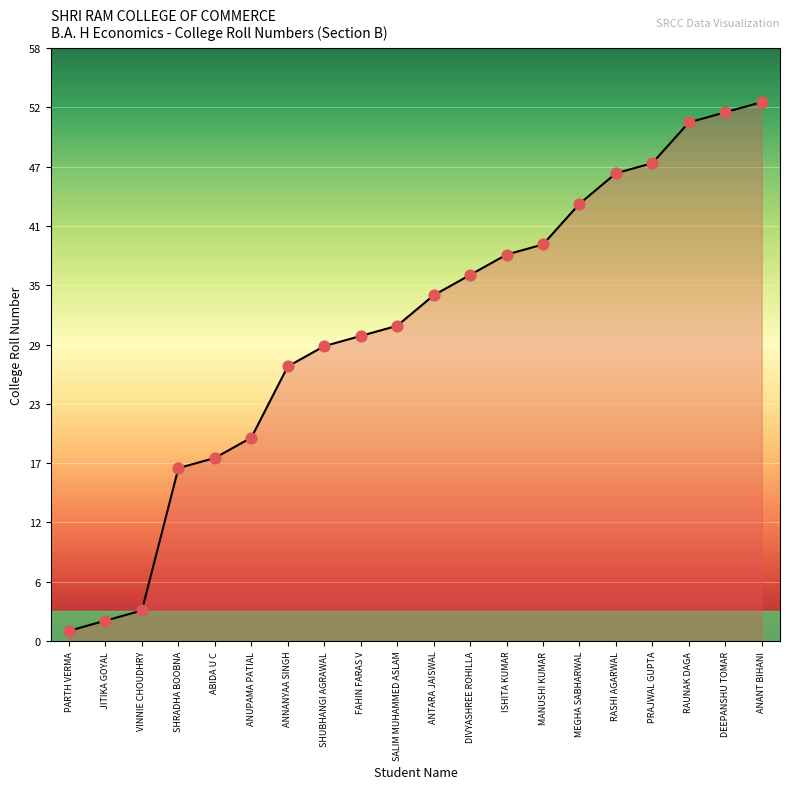

Which has a higher value, ISHITA KUMAR or VINNIE CHOUDHRY?

ISHITA KUMAR